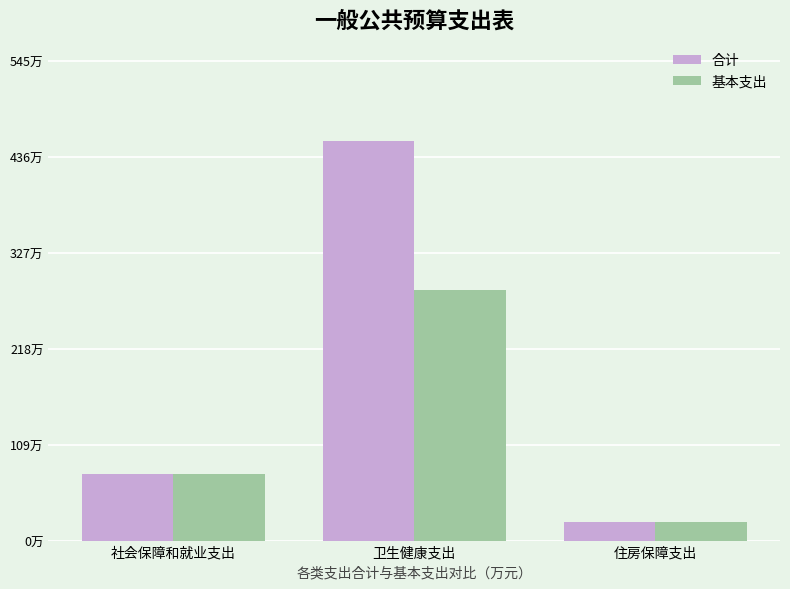

List the labels in order of 合计 value, smallest first.

住房保障支出, 社会保障和就业支出, 卫生健康支出